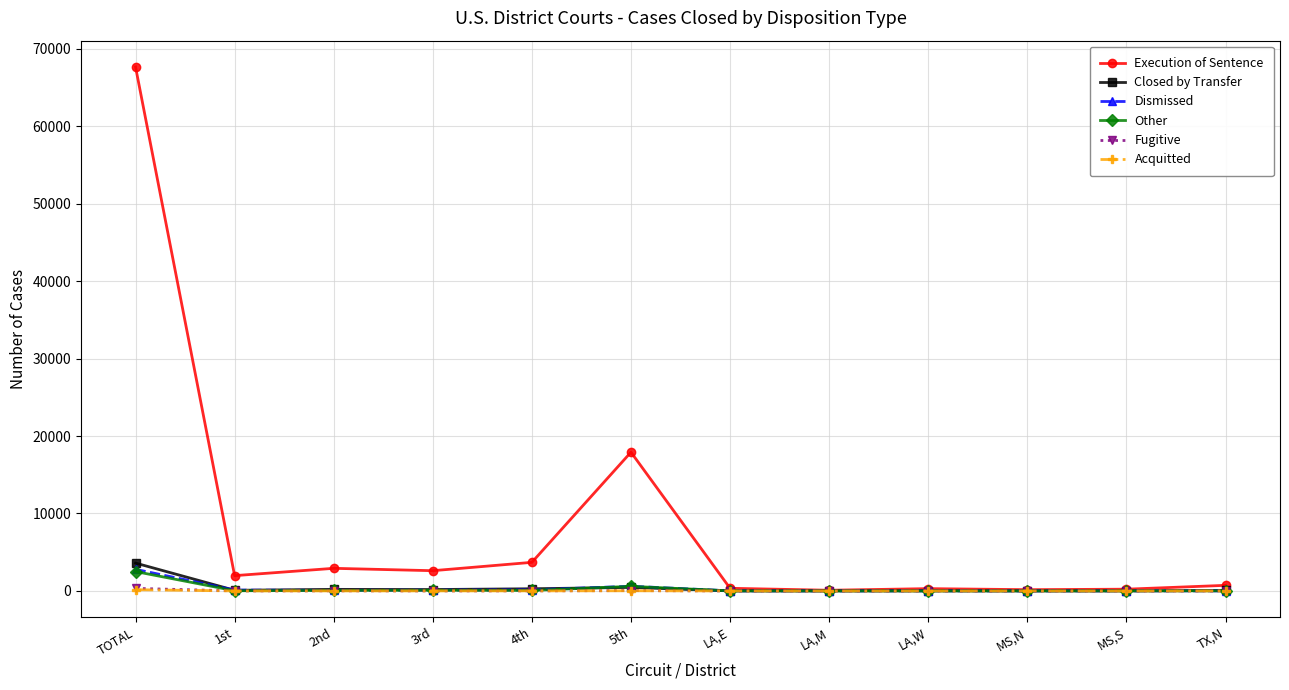

How many categories are shown in the chart?

12